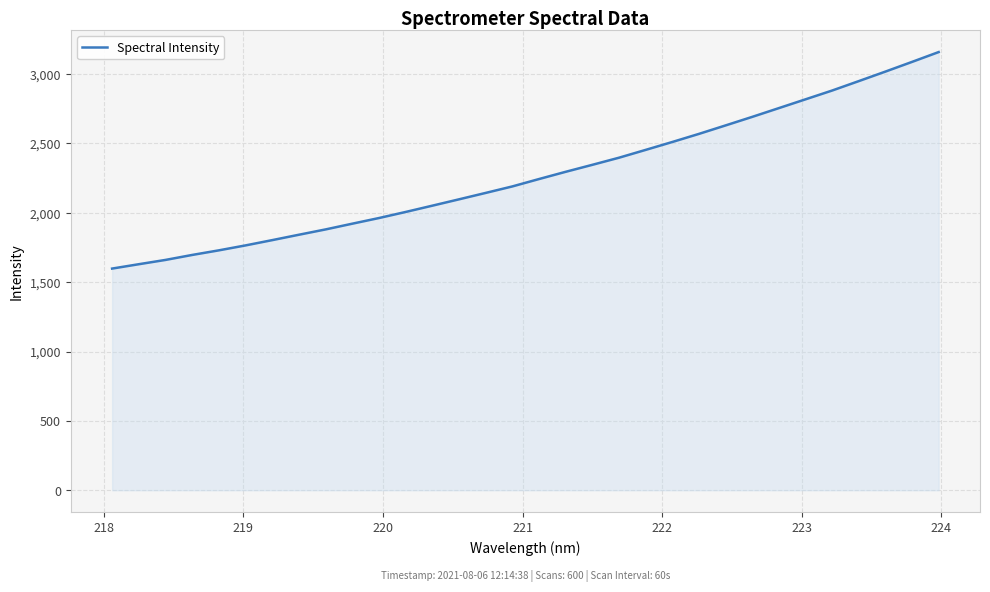

What is the difference between the maximum and minimum values?

1560.5